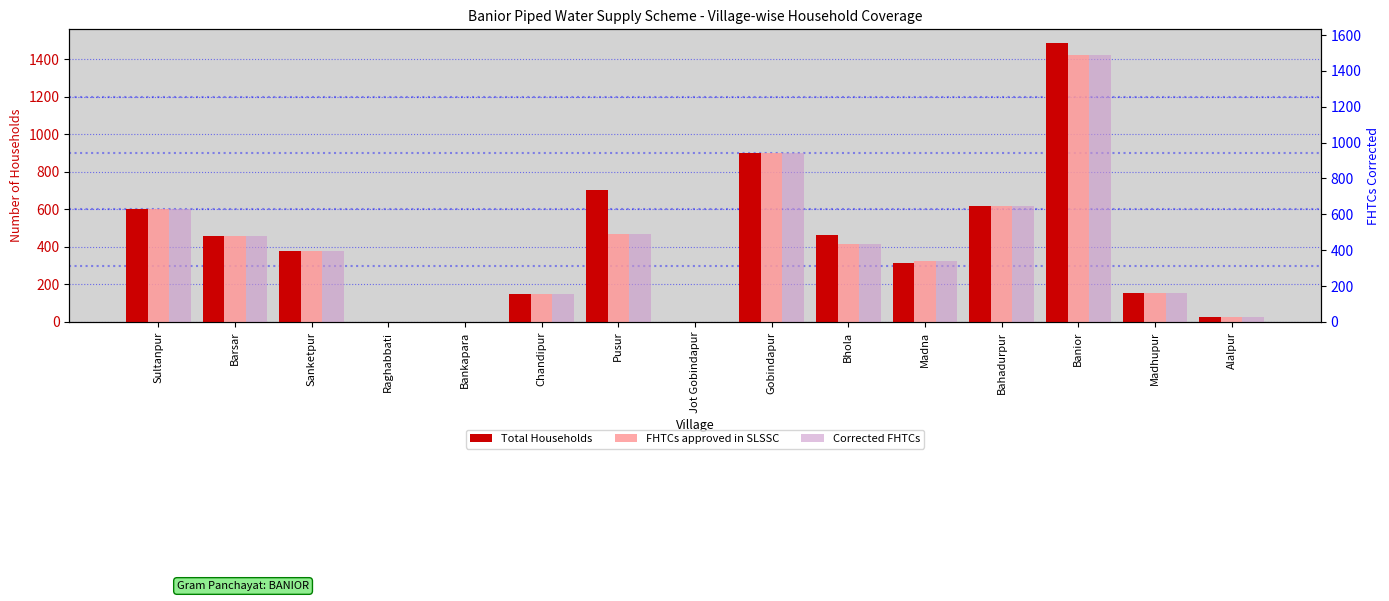

What is the average value of the Corrected FHTCs series?

394